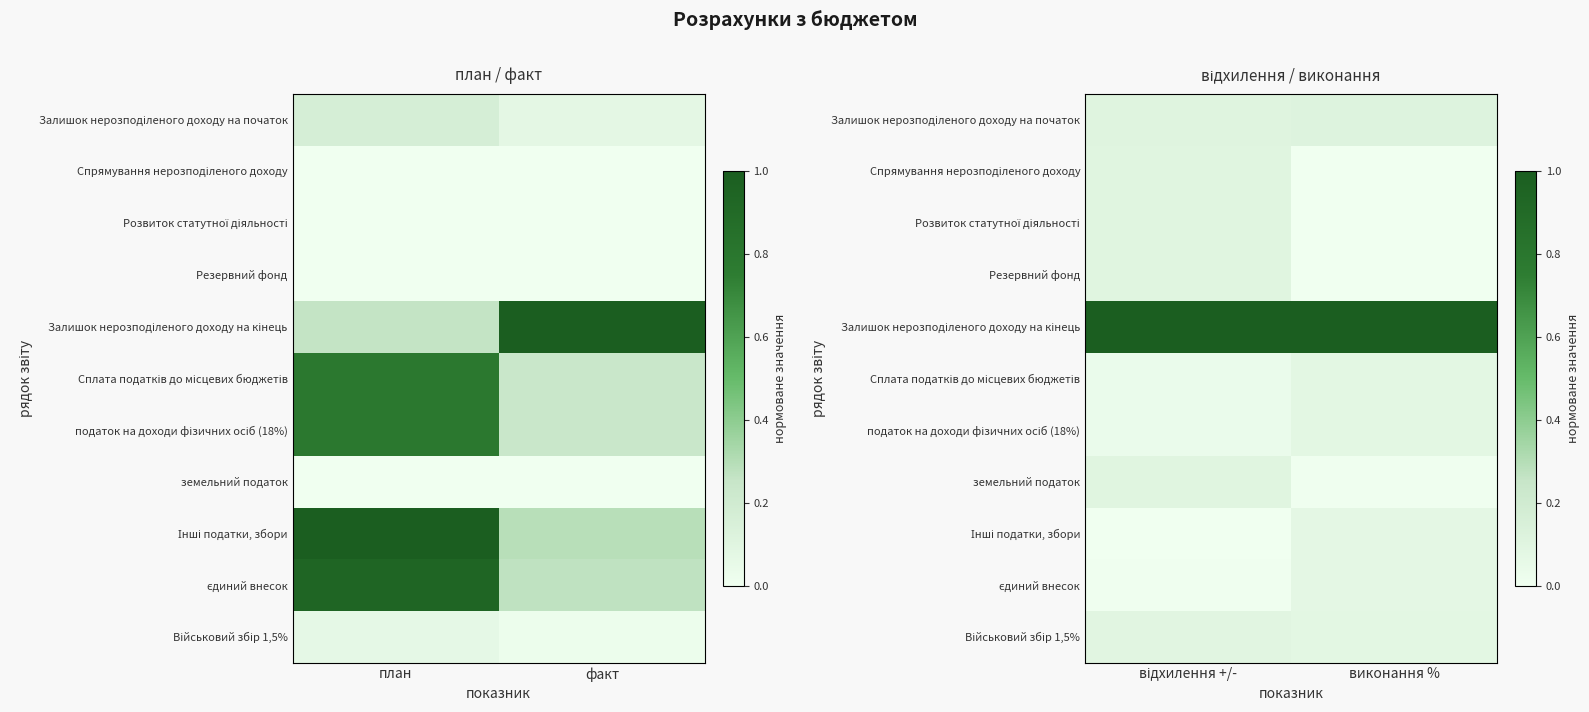

At which category is the sum across all series the highest?

відхилення +/-